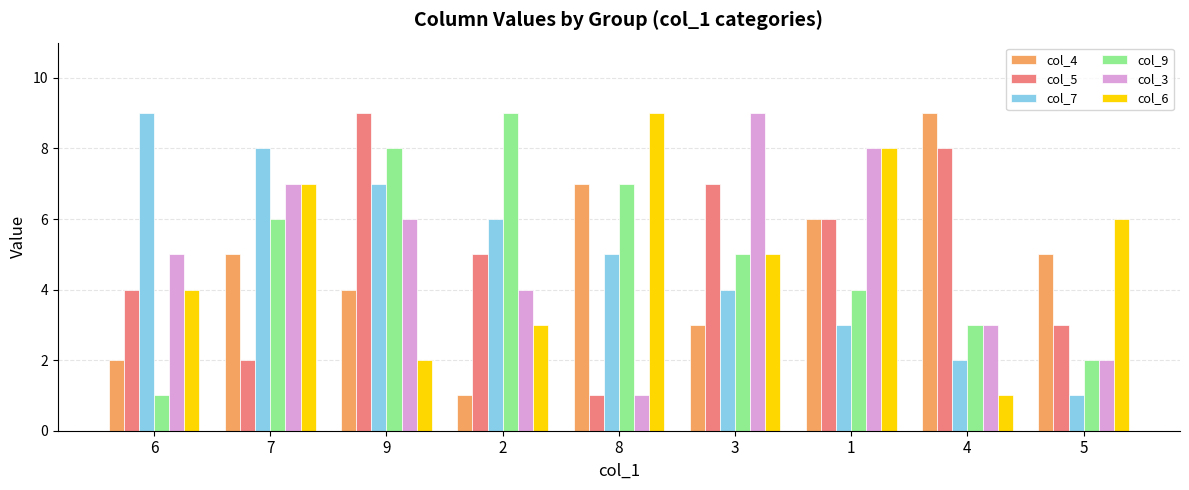

Reading left to right, extract all data points from this chart.

col_4: 6=2	7=5	9=4	2=1	8=7	3=3	1=6	4=9	5=5
col_5: 6=4	7=2	9=9	2=5	8=1	3=7	1=6	4=8	5=3
col_7: 6=9	7=8	9=7	2=6	8=5	3=4	1=3	4=2	5=1
col_9: 6=1	7=6	9=8	2=9	8=7	3=5	1=4	4=3	5=2
col_3: 6=5	7=7	9=6	2=4	8=1	3=9	1=8	4=3	5=2
col_6: 6=4	7=7	9=2	2=3	8=9	3=5	1=8	4=1	5=6